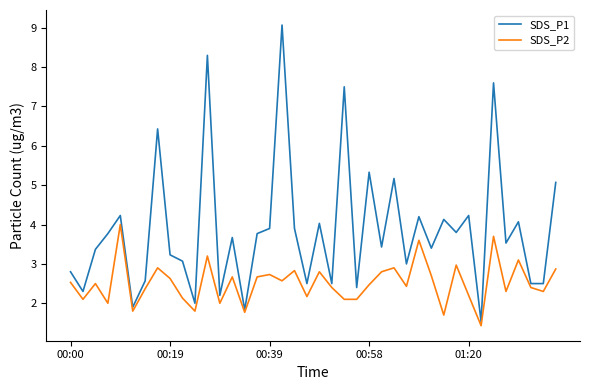

What is the maximum value shown in the chart?

9.1